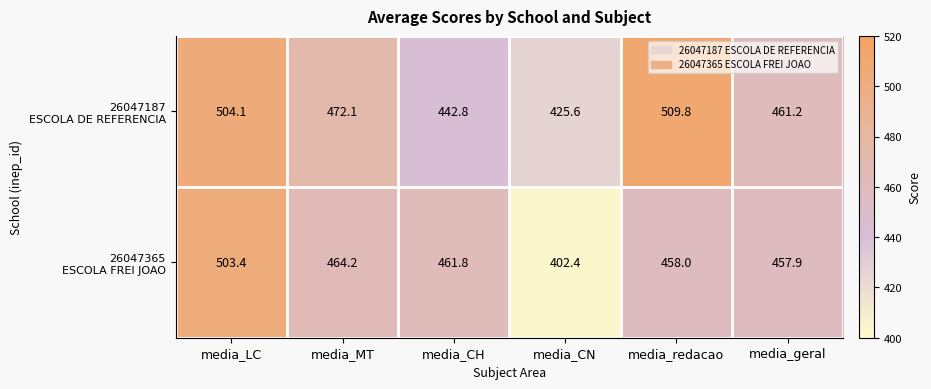

At which category is the sum across all series the highest?

media_LC